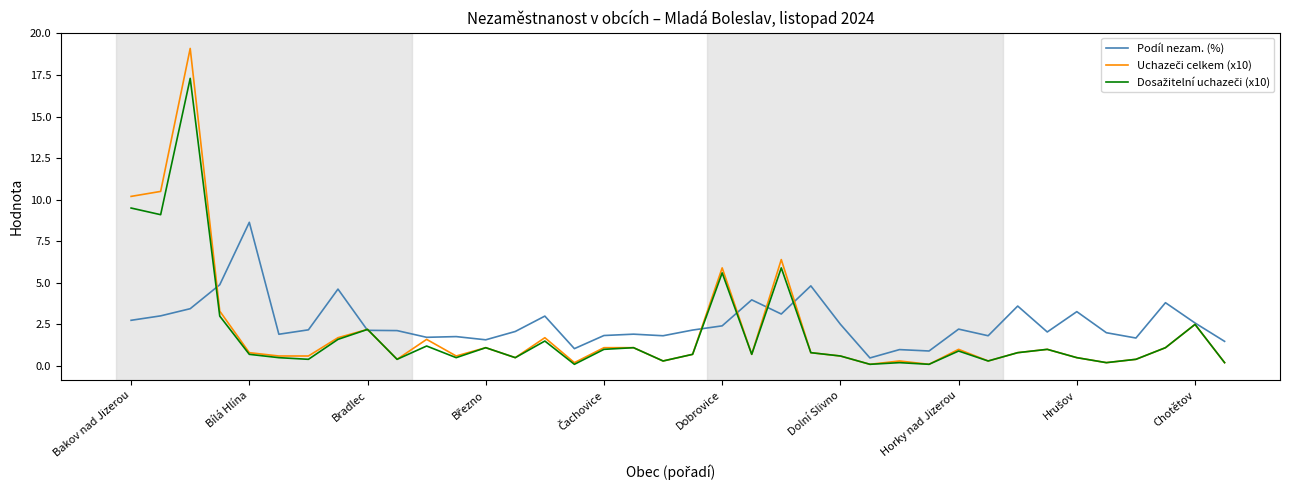

What is the difference between the second highest and second lowest values in the Uchazeči celkem (x10) series?

10.4